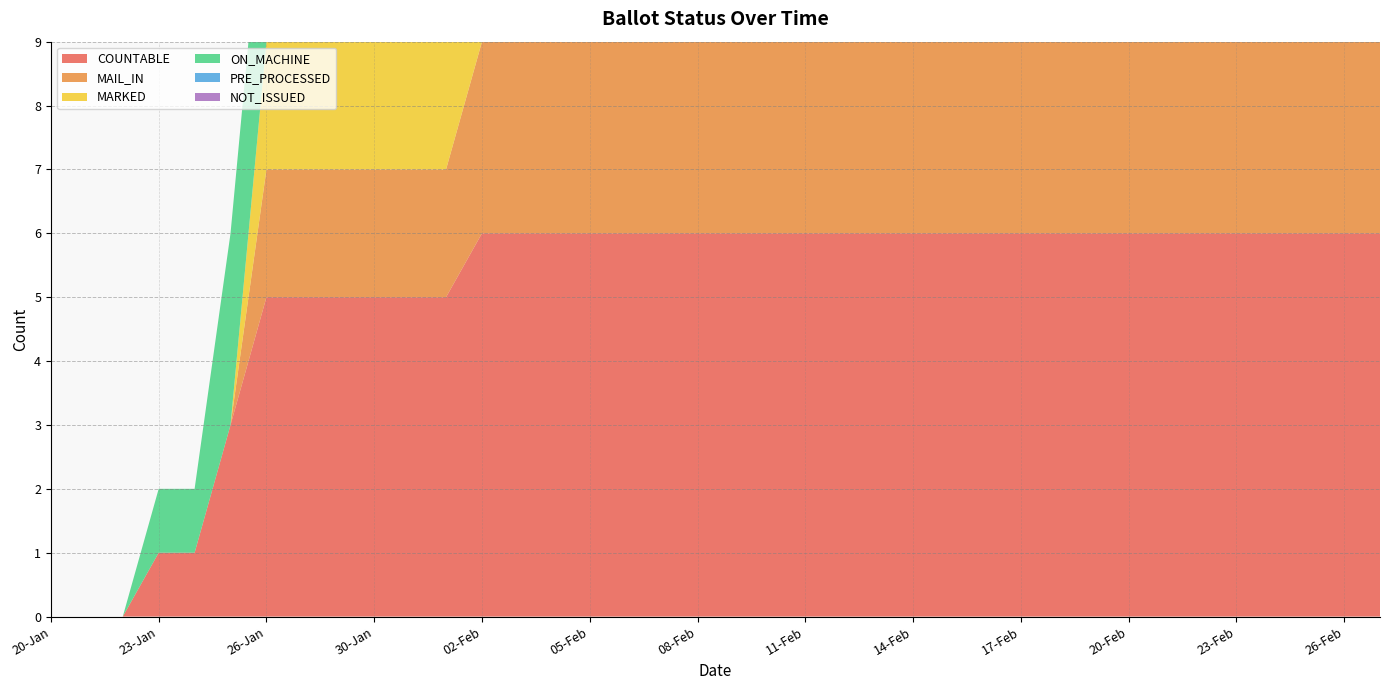

Reading left to right, what are all the values shown in this chart?

COUNTABLE: 20-Jan=0	21-Jan=0	22-Jan=0	23-Jan=1	24-Jan=1	25-Jan=3	26-Jan=5	27-Jan=5	29-Jan=5	30-Jan=5	31-Jan=5	01-Feb=5	02-Feb=6	03-Feb=6	04-Feb=6	05-Feb=6	06-Feb=6	07-Feb=6	08-Feb=6	09-Feb=6	10-Feb=6	11-Feb=6	12-Feb=6	13-Feb=6	14-Feb=6	15-Feb=6	16-Feb=6	17-Feb=6	18-Feb=6	19-Feb=6	20-Feb=6	21-Feb=6	22-Feb=6	23-Feb=6	24-Feb=6	25-Feb=6	26-Feb=6	27-Feb=6
MAIL_IN: 20-Jan=0	21-Jan=0	22-Jan=0	23-Jan=0	24-Jan=0	25-Jan=0	26-Jan=2	27-Jan=2	29-Jan=2	30-Jan=2	31-Jan=2	01-Feb=2	02-Feb=3	03-Feb=3	04-Feb=3	05-Feb=3	06-Feb=3	07-Feb=3	08-Feb=3	09-Feb=3	10-Feb=3	11-Feb=3	12-Feb=3	13-Feb=3	14-Feb=3	15-Feb=3	16-Feb=3	17-Feb=3	18-Feb=3	19-Feb=3	20-Feb=3	21-Feb=3	22-Feb=3	23-Feb=3	24-Feb=3	25-Feb=3	26-Feb=3	27-Feb=3
MARKED: 20-Jan=0	21-Jan=0	22-Jan=0	23-Jan=0	24-Jan=0	25-Jan=0	26-Jan=2	27-Jan=2	29-Jan=2	30-Jan=2	31-Jan=2	01-Feb=2	02-Feb=3	03-Feb=3	04-Feb=3	05-Feb=3	06-Feb=3	07-Feb=3	08-Feb=3	09-Feb=3	10-Feb=3	11-Feb=3	12-Feb=3	13-Feb=3	14-Feb=3	15-Feb=3	16-Feb=3	17-Feb=3	18-Feb=3	19-Feb=3	20-Feb=3	21-Feb=3	22-Feb=3	23-Feb=3	24-Feb=3	25-Feb=3	26-Feb=3	27-Feb=0
ON_MACHINE: 20-Jan=0	21-Jan=0	22-Jan=0	23-Jan=1	24-Jan=1	25-Jan=3	26-Jan=3	27-Jan=3	29-Jan=3	30-Jan=3	31-Jan=3	01-Feb=3	02-Feb=3	03-Feb=3	04-Feb=3	05-Feb=3	06-Feb=3	07-Feb=3	08-Feb=3	09-Feb=3	10-Feb=3	11-Feb=3	12-Feb=3	13-Feb=3	14-Feb=3	15-Feb=3	16-Feb=3	17-Feb=3	18-Feb=3	19-Feb=3	20-Feb=3	21-Feb=3	22-Feb=3	23-Feb=3	24-Feb=3	25-Feb=3	26-Feb=3	27-Feb=3
PRE_PROCESSED: 20-Jan=0	21-Jan=0	22-Jan=0	23-Jan=0	24-Jan=0	25-Jan=0	26-Jan=0	27-Jan=0	29-Jan=0	30-Jan=0	31-Jan=0	01-Feb=0	02-Feb=0	03-Feb=0	04-Feb=0	05-Feb=0	06-Feb=0	07-Feb=0	08-Feb=0	09-Feb=0	10-Feb=0	11-Feb=0	12-Feb=0	13-Feb=0	14-Feb=0	15-Feb=0	16-Feb=0	17-Feb=0	18-Feb=0	19-Feb=0	20-Feb=0	21-Feb=0	22-Feb=0	23-Feb=0	24-Feb=0	25-Feb=0	26-Feb=0	27-Feb=3
NOT_ISSUED: 20-Jan=0	21-Jan=0	22-Jan=0	23-Jan=0	24-Jan=0	25-Jan=0	26-Jan=0	27-Jan=0	29-Jan=0	30-Jan=0	31-Jan=0	01-Feb=0	02-Feb=0	03-Feb=0	04-Feb=0	05-Feb=0	06-Feb=0	07-Feb=0	08-Feb=0	09-Feb=0	10-Feb=0	11-Feb=0	12-Feb=0	13-Feb=0	14-Feb=0	15-Feb=0	16-Feb=0	17-Feb=0	18-Feb=0	19-Feb=0	20-Feb=0	21-Feb=0	22-Feb=0	23-Feb=0	24-Feb=0	25-Feb=0	26-Feb=0	27-Feb=0